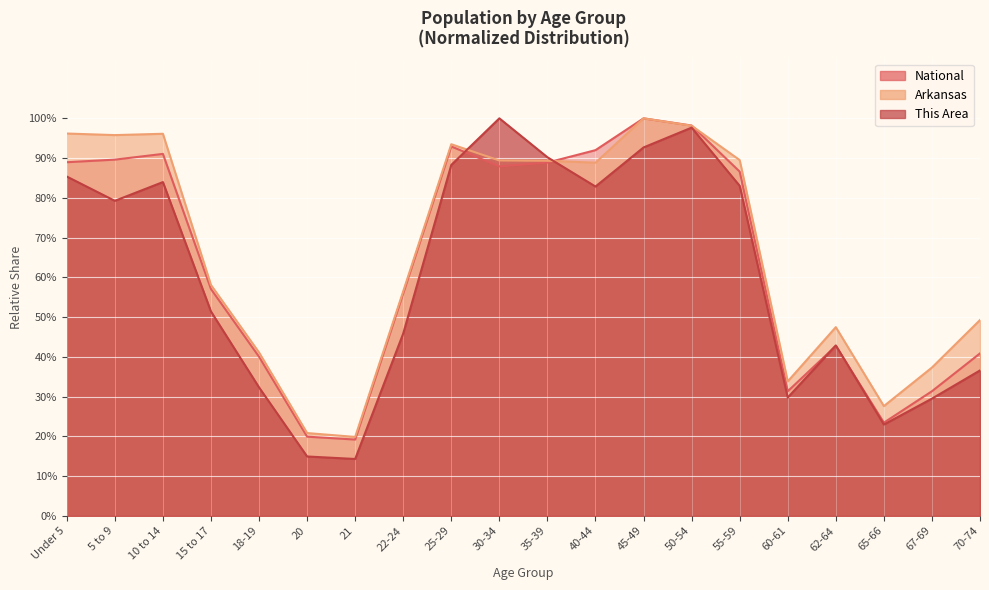

The National series shows 0.3 at 21. True or false?

False